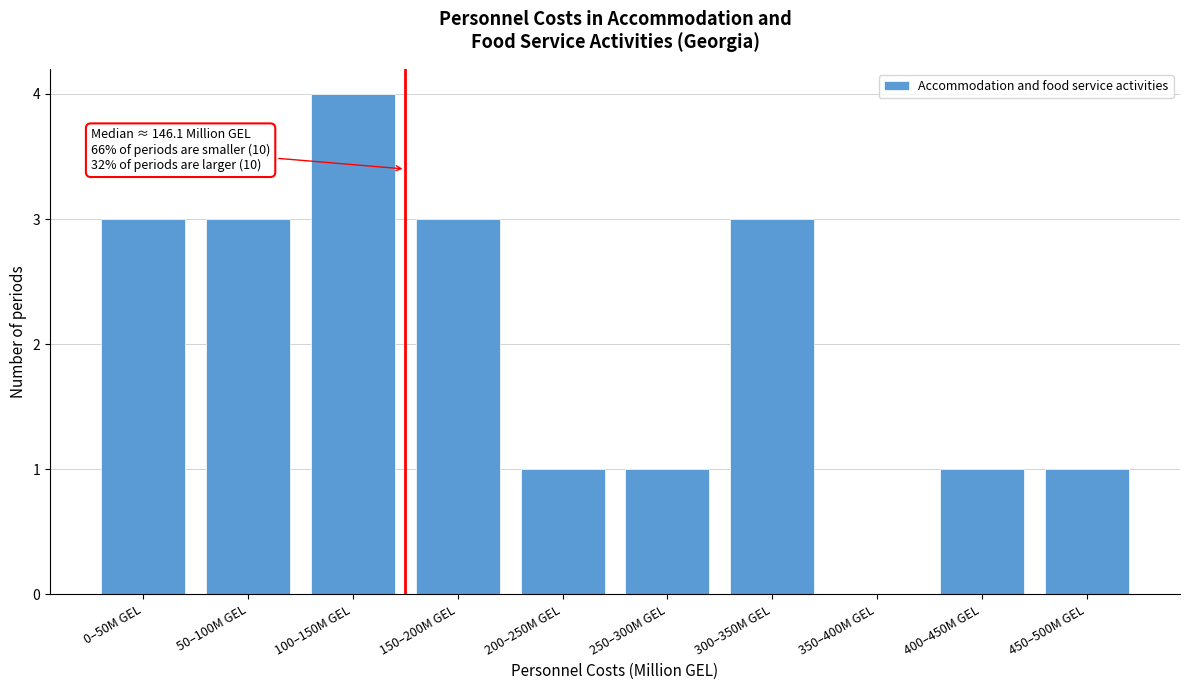

Reading left to right, transcribe all the data shown in this chart.

0–50M GEL=3	50–100M GEL=3	100–150M GEL=4	150–200M GEL=3	200–250M GEL=1	250–300M GEL=1	300–350M GEL=3	350–400M GEL=0	400–450M GEL=1	450–500M GEL=1